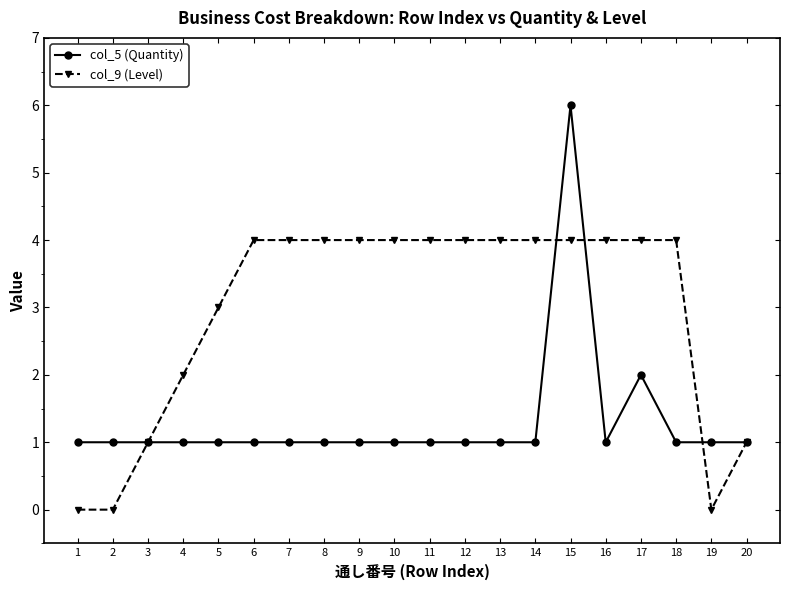

Rank the series by their maximum value, from lowest to highest.

col_9 (Level), col_5 (Quantity)